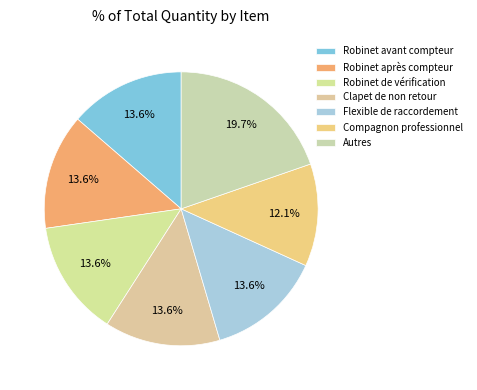

Which category has the smallest portion of the pie?

Compagnon professionnel